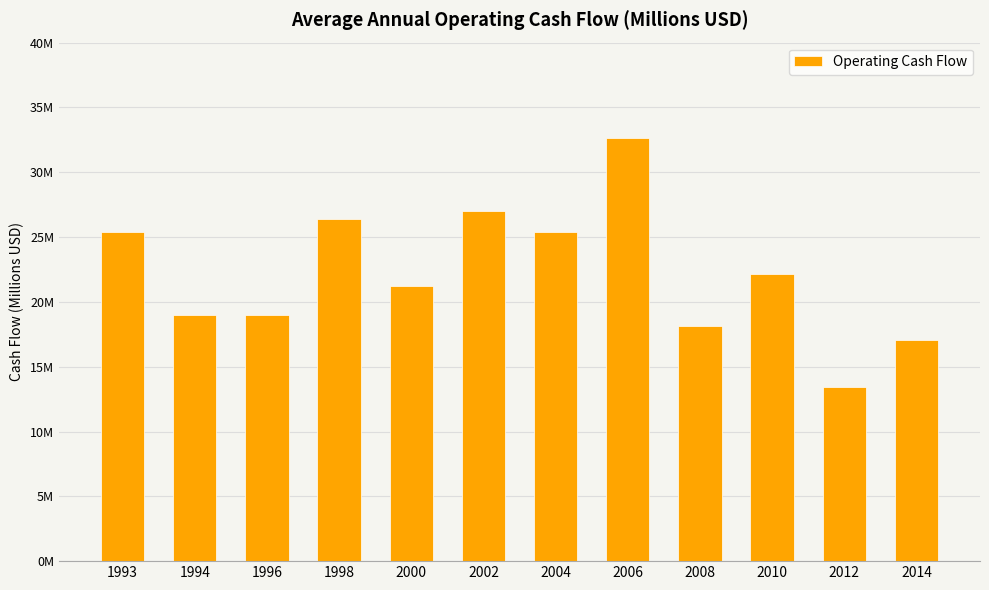

Reading right to left, list all the values displayed in this chart.

2014=17.1	2012=13.4	2010=22.1	2008=18.1	2006=32.6	2004=25.4	2002=27.0	2000=21.2	1998=26.4	1996=19.0	1994=19.0	1993=25.4